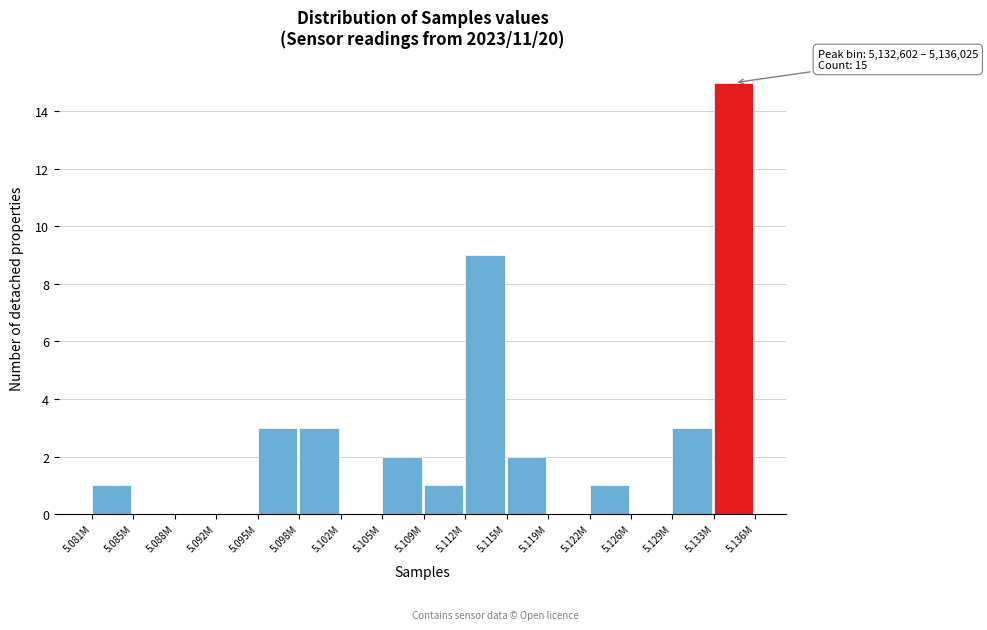

Reading right to left, transcribe all the data shown in this chart.

5.133M=15	5.129M=3	5.126M=0	5.122M=1	5.119M=0	5.115M=2	5.112M=9	5.109M=1	5.105M=2	5.102M=0	5.098M=3	5.095M=3	5.092M=0	5.088M=0	5.085M=0	5.081M=1